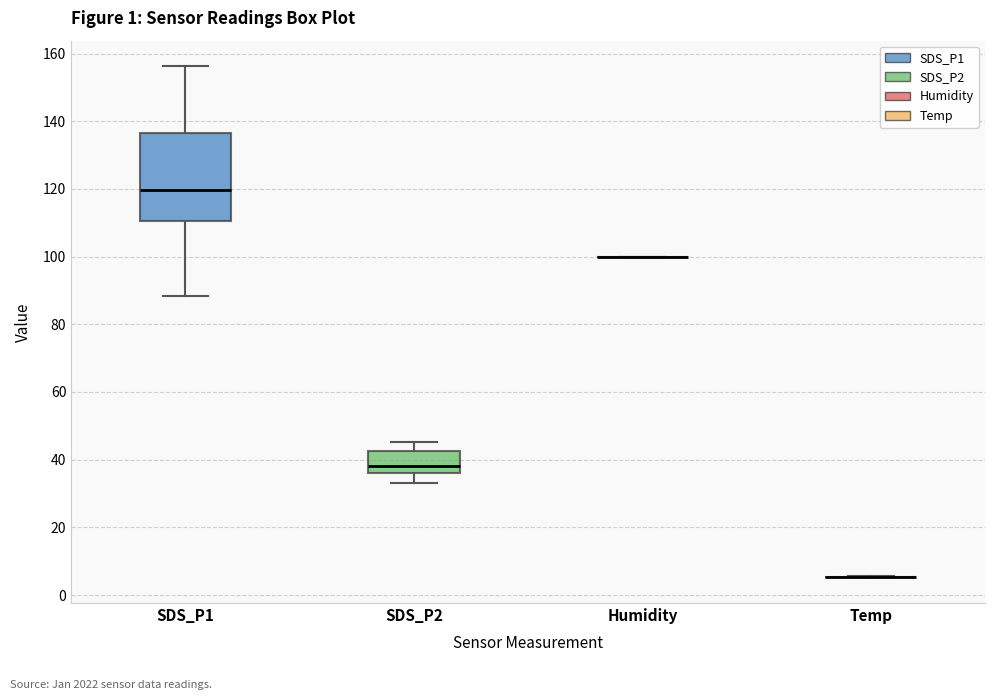

Where does the upper whisker of the box for SDS_P1 end on the y-axis? The values are not printed on the chart, so give them approximately, as read against the axis.

156